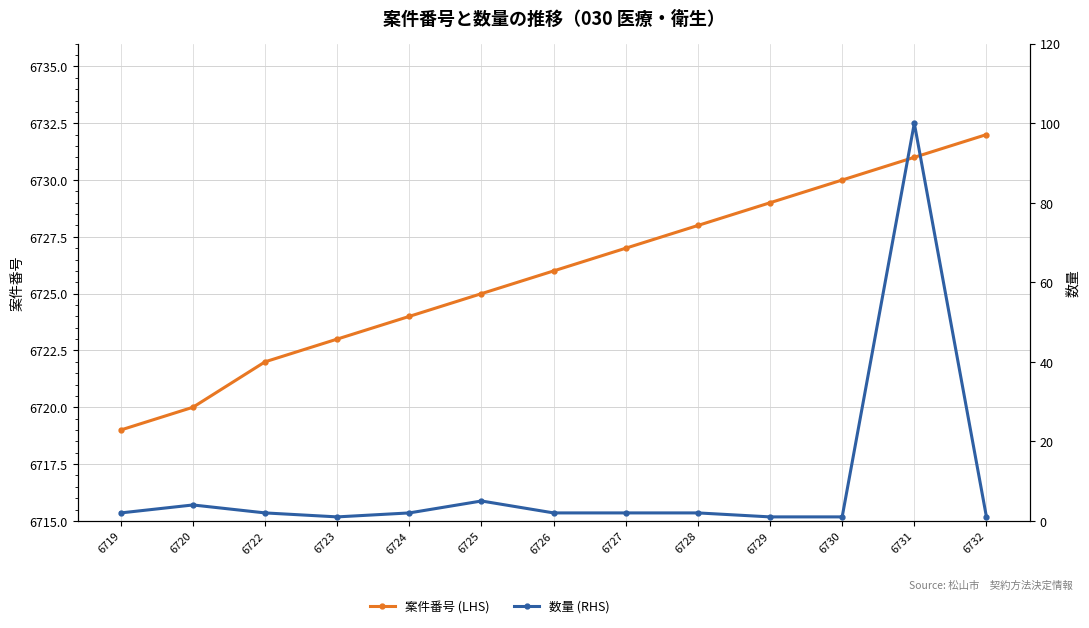

What is the sum of all 数量 (RHS) values?

125